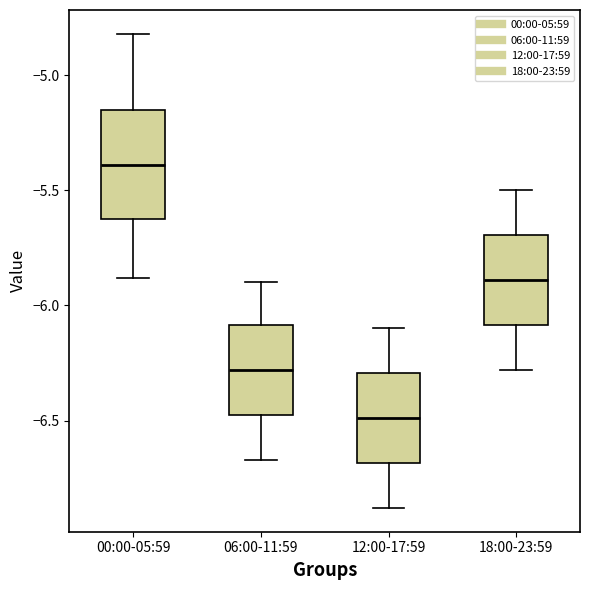

Reading left to right, transcribe this box plot: for each box, give where its median line is, the range the box spans, and where its two whiskers end, as read against the y-axis. The values are not printed on the chart, so give them approximately, as read against the axis.

00:00-05:59: median -5.40, box -5.60 to -5.15, whiskers -5.90 to -4.80
06:00-11:59: median -6.30, box -6.45 to -6.10, whiskers -6.65 to -5.90
12:00-17:59: median -6.50, box -6.70 to -6.30, whiskers -6.90 to -6.10
18:00-23:59: median -5.90, box -6.10 to -5.70, whiskers -6.30 to -5.50